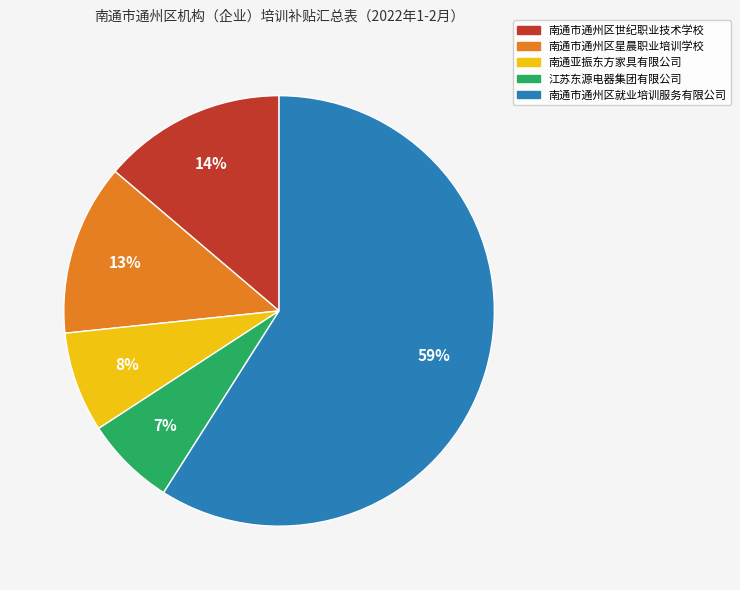

To the nearest percent, what is the difference between the 南通市通州区世纪职业技术学校 and 南通市通州区就业培训服务有限公司 slice percentages?

45%